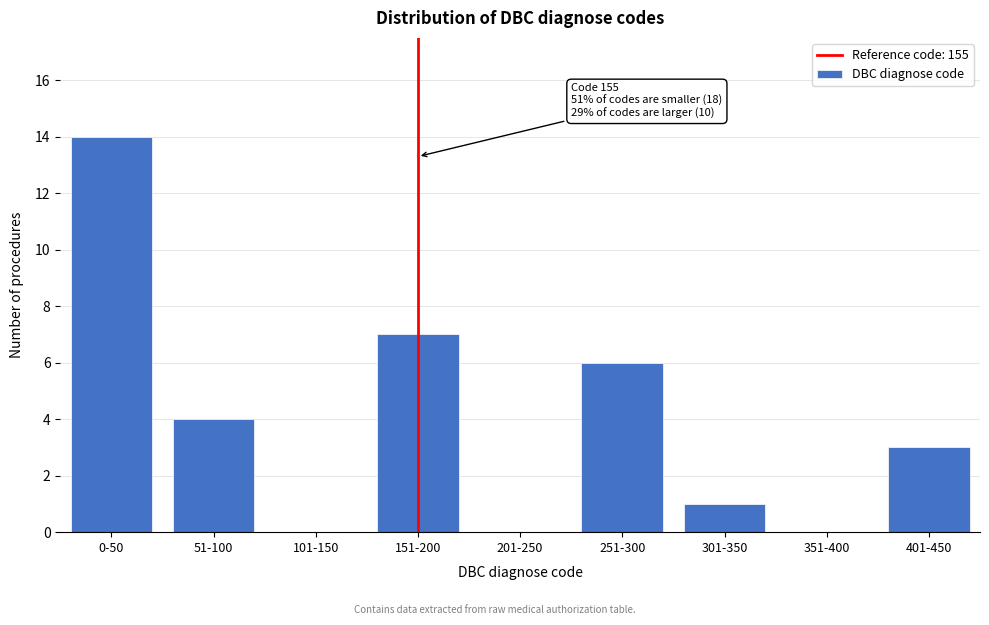

Reading left to right, extract all data points from this chart.

0-50=14	51-100=4	101-150=0	151-200=7	201-250=0	251-300=6	301-350=1	351-400=0	401-450=3